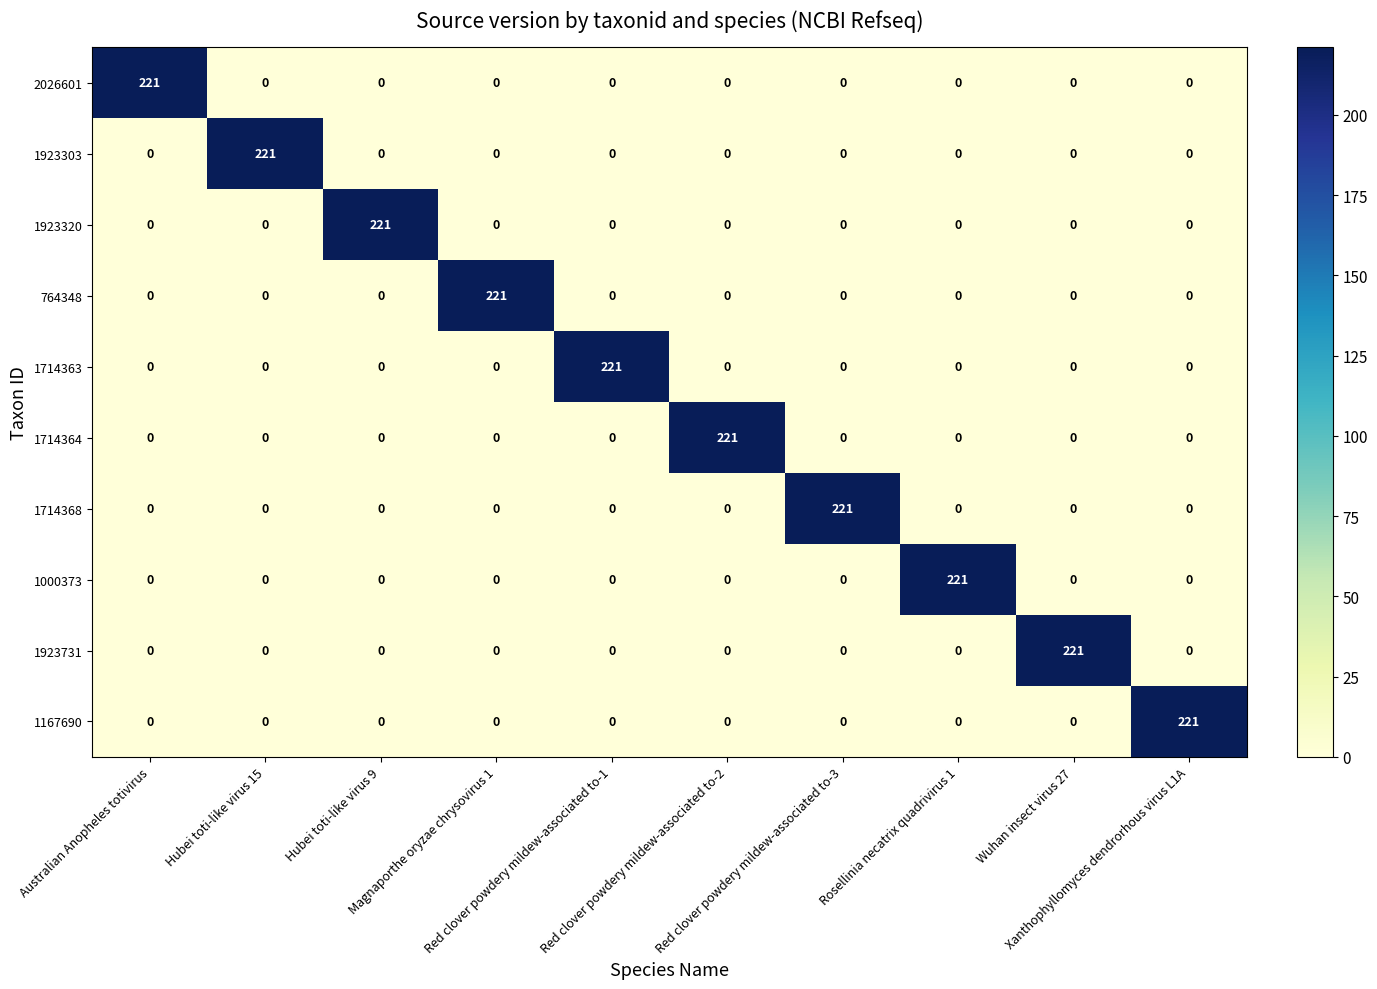

What is the total value across all series at Rosellinia necatrix quadrivirus 1?

221